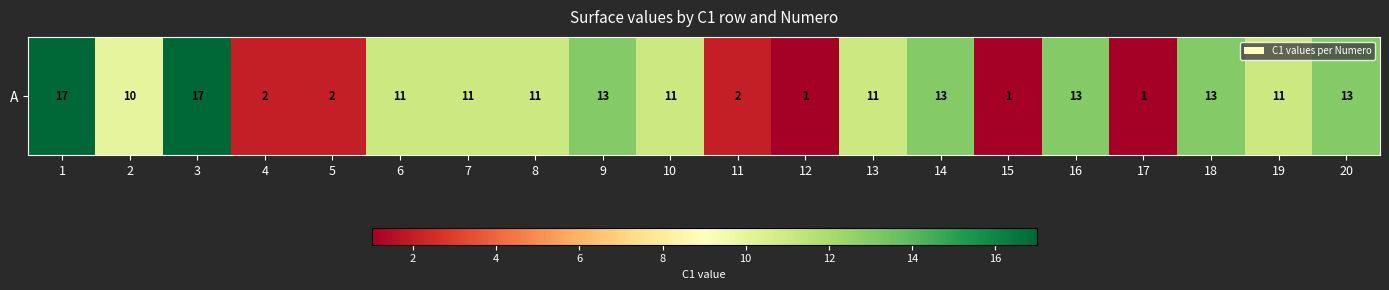

Reading left to right, extract all data points from this chart.

17	10	17	2	2	11	11	11	13	11	2	1	11	13	1	13	1	13	11	13